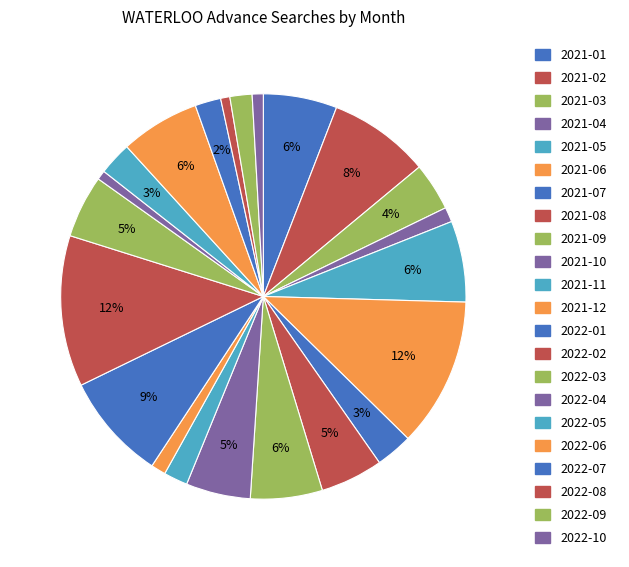

True or false: 2022-09 accounts for 2% of the total.

True